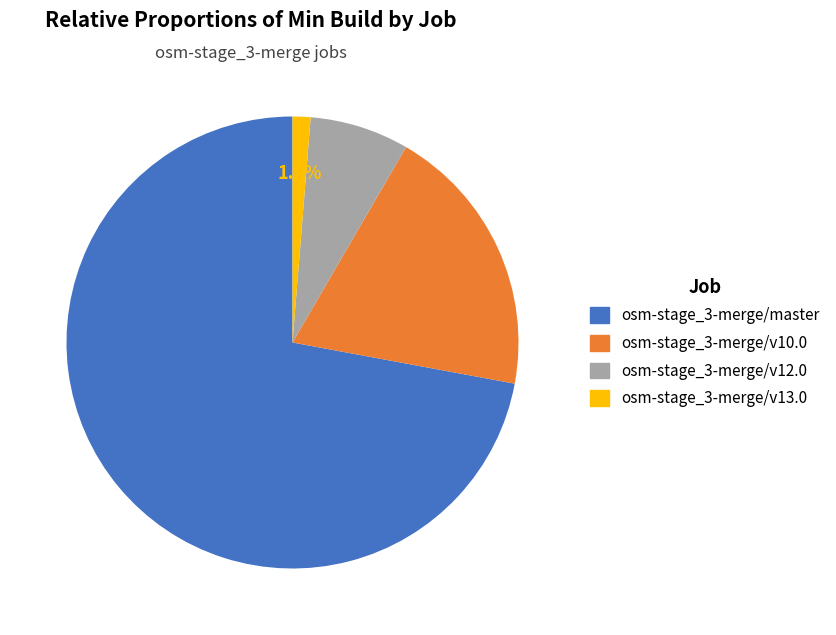

What is the largest slice in the pie chart?

osm-stage_3-merge/master